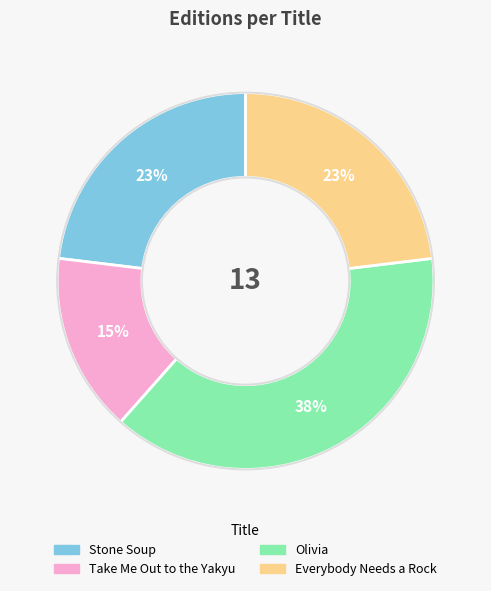

How many segments does this pie chart have?

4